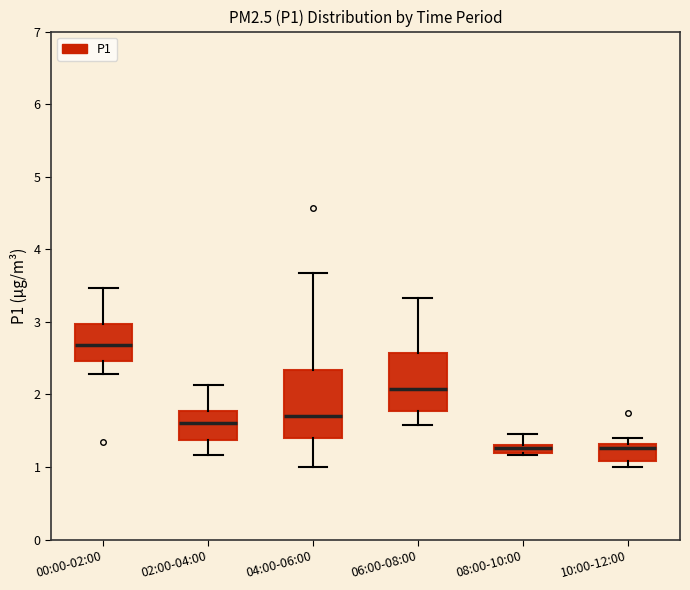

Which box is the tallest, from its lower edge to its upper edge?

04:00-06:00